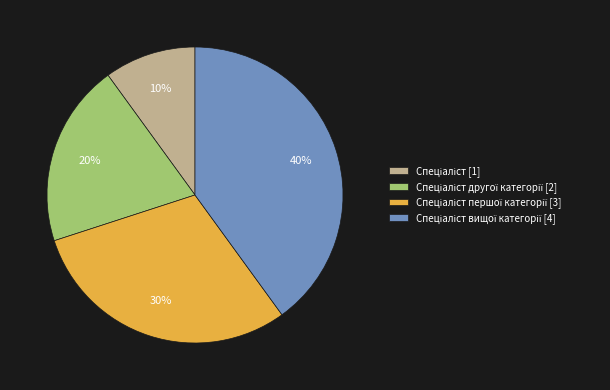

To the nearest percent, what is the average slice percentage?

25%